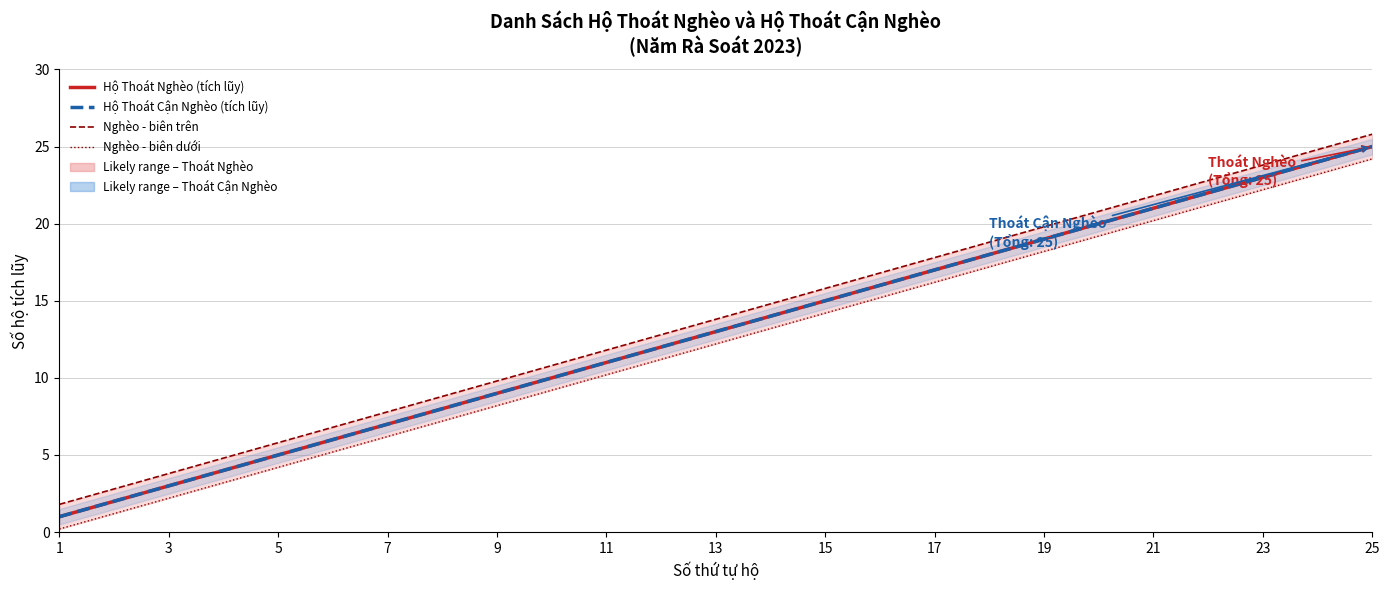

What is the sum of all Nghèo - biên trên values?

345.0